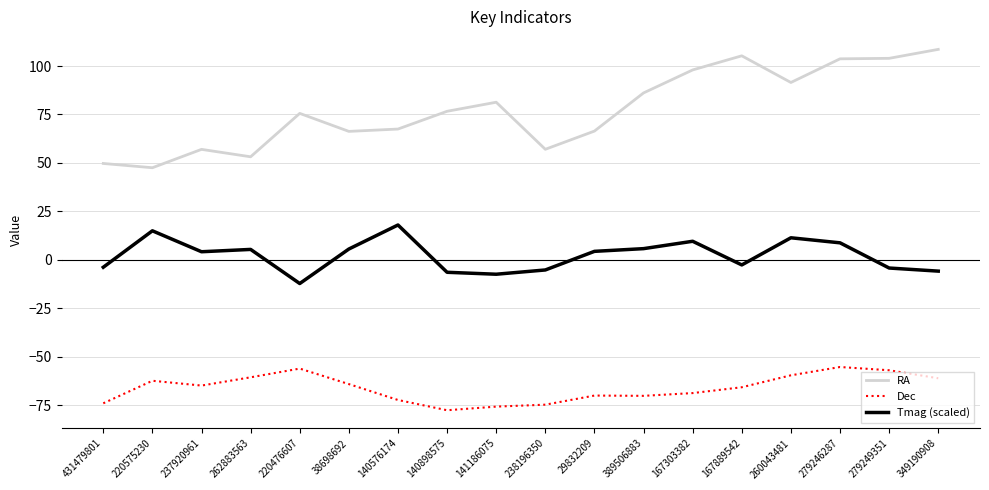

Which category has the lowest value across all series?

140898575